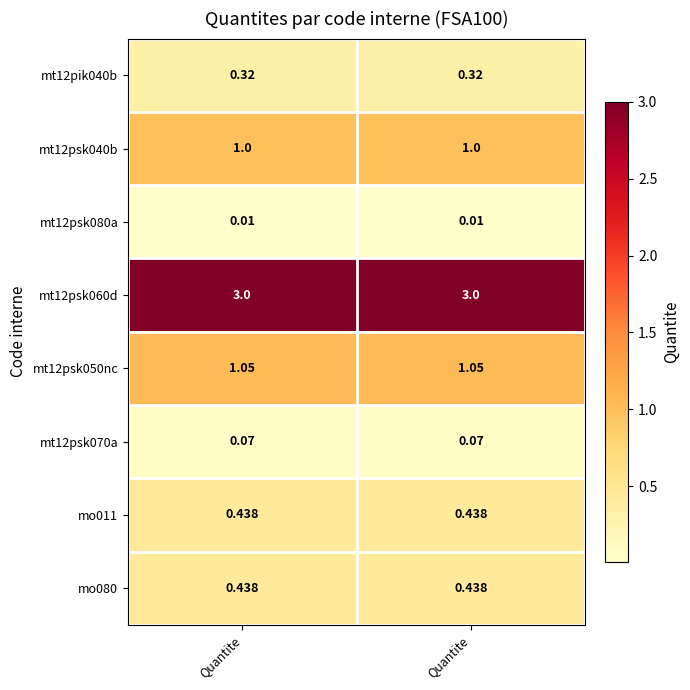

Count the number of data series in this chart.

8